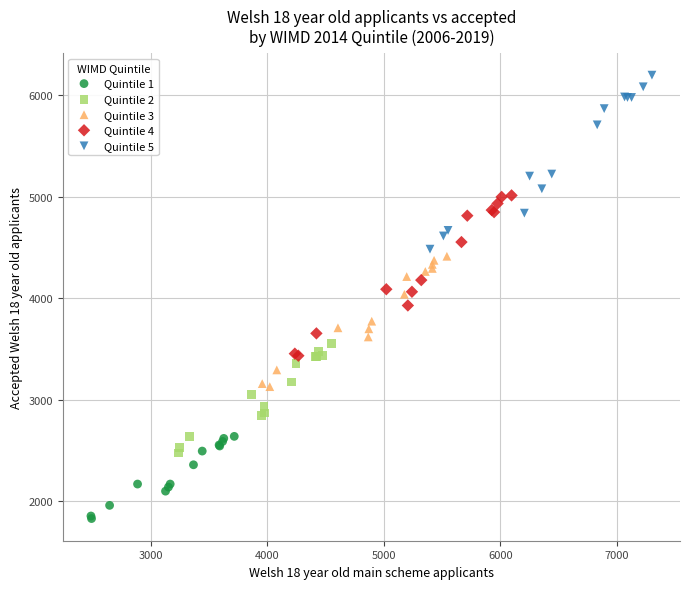

Which series has the largest Y range (max minus min)?

Quintile 5